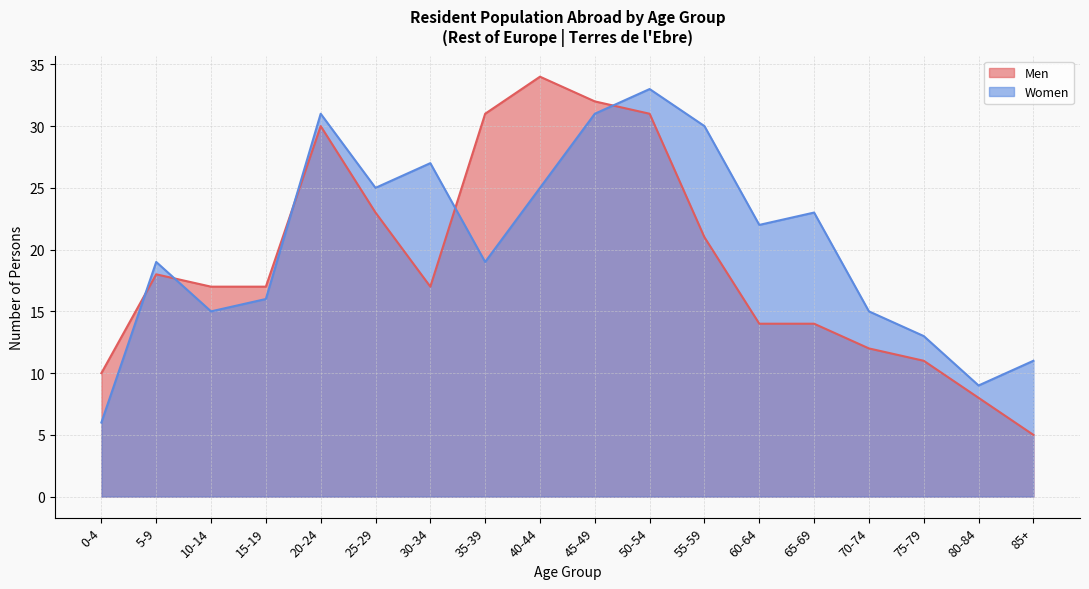

What is the lowest value of the Women series?

6